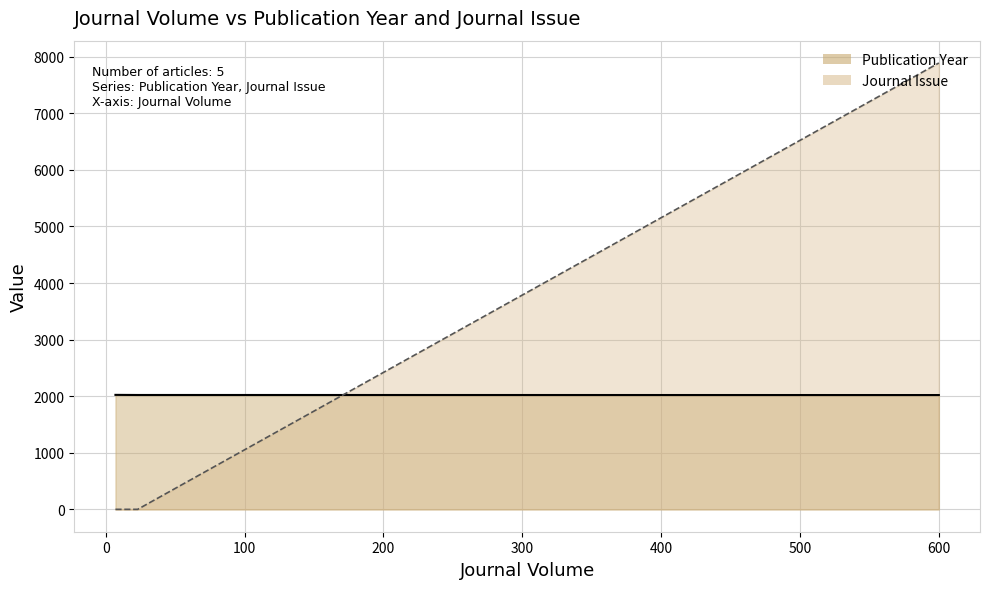

Which series has the widest spread of values?

Journal Issue